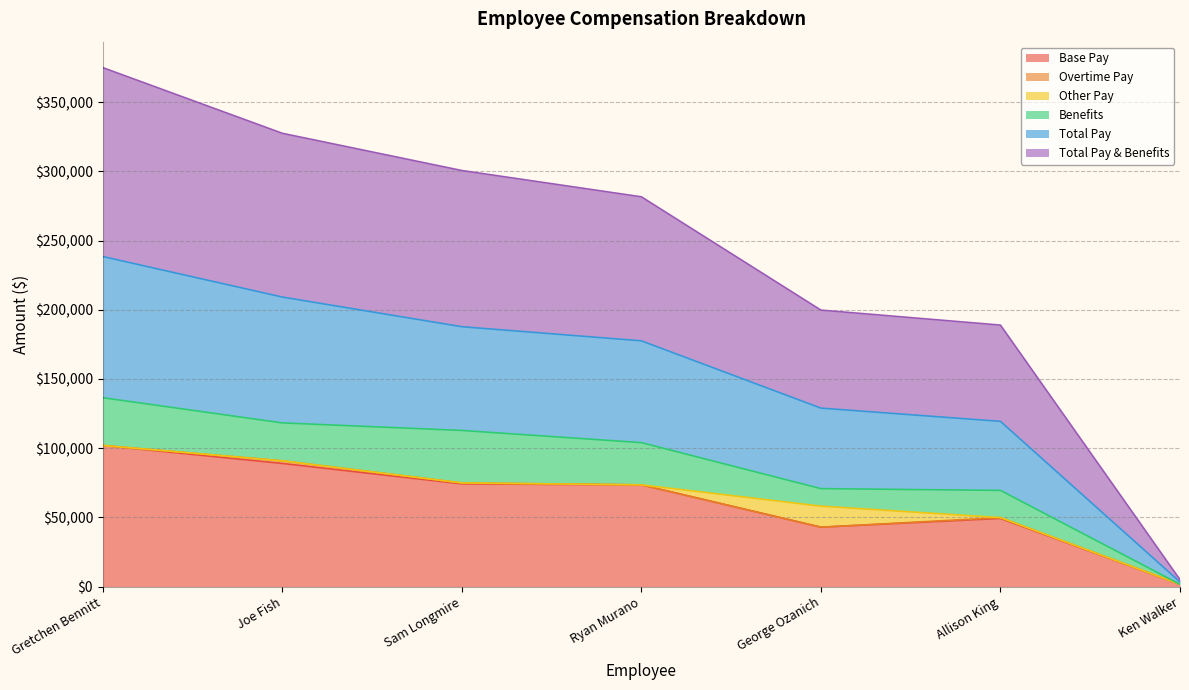

What is the label of the 6th point from the right?

Joe Fish